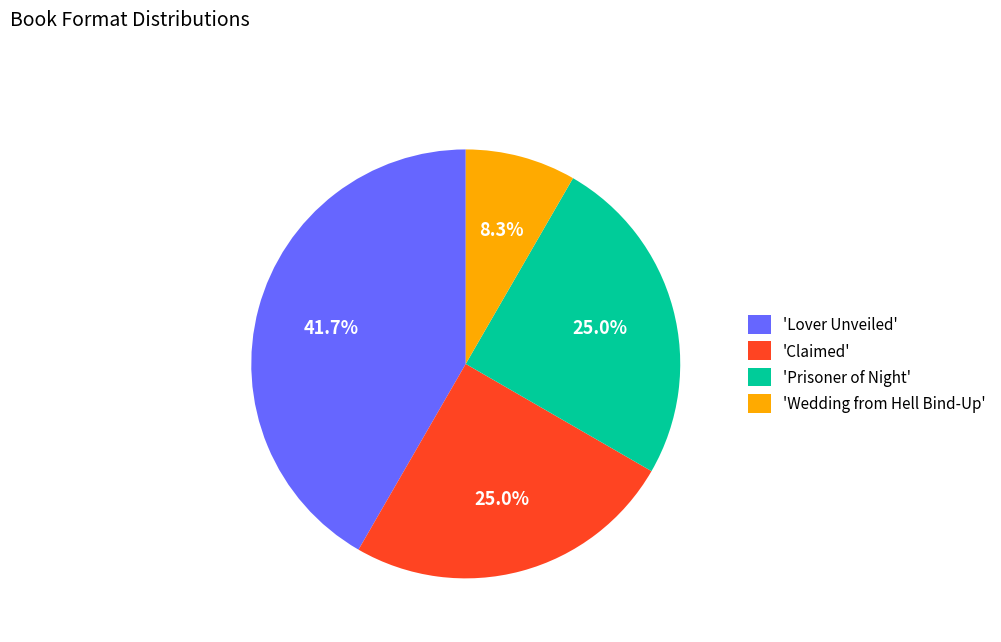

Combined, what portion of the pie is 'Lover Unveiled' and 'Claimed'?

66.7%